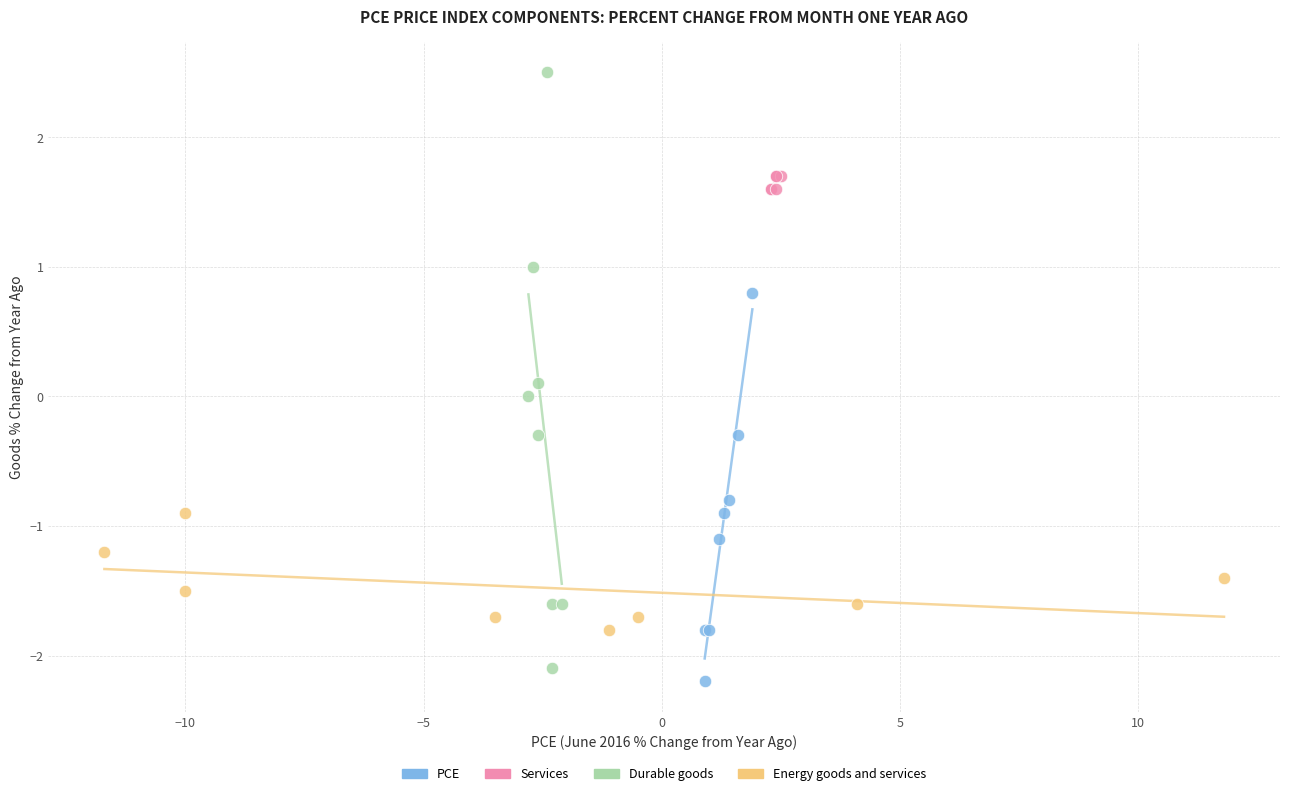

Which series contains the lowest Y value?

PCE